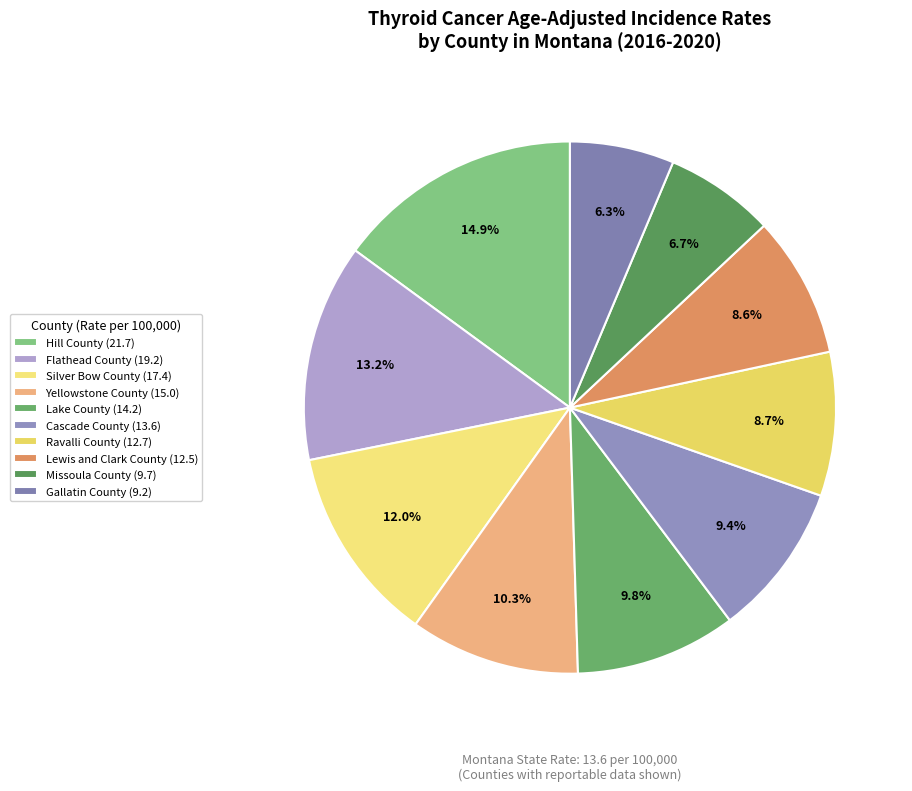

Is it true that Ravalli County is 9% of the pie?

True